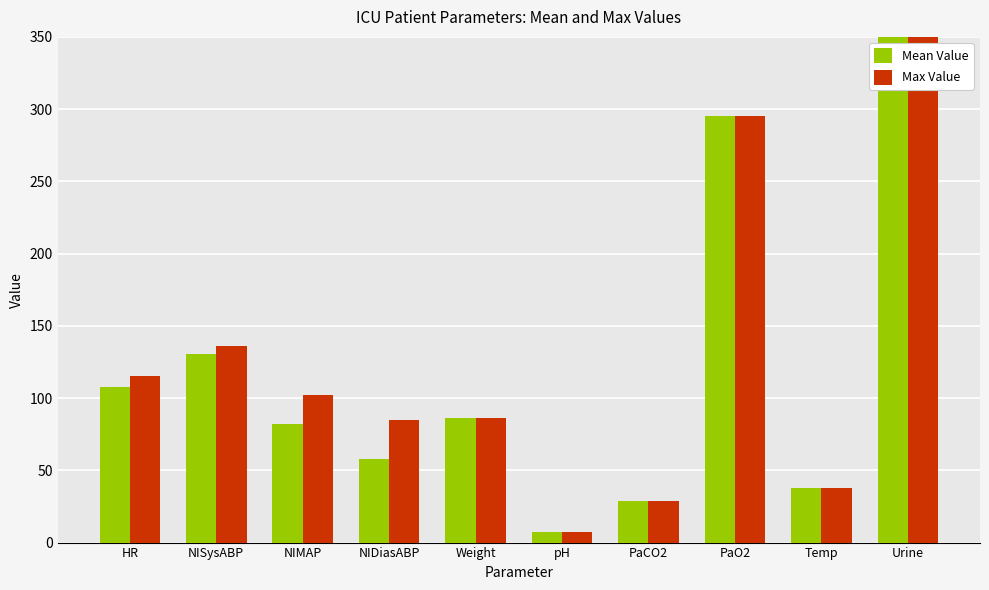

At which category does the chart reach its peak across all series?

Urine